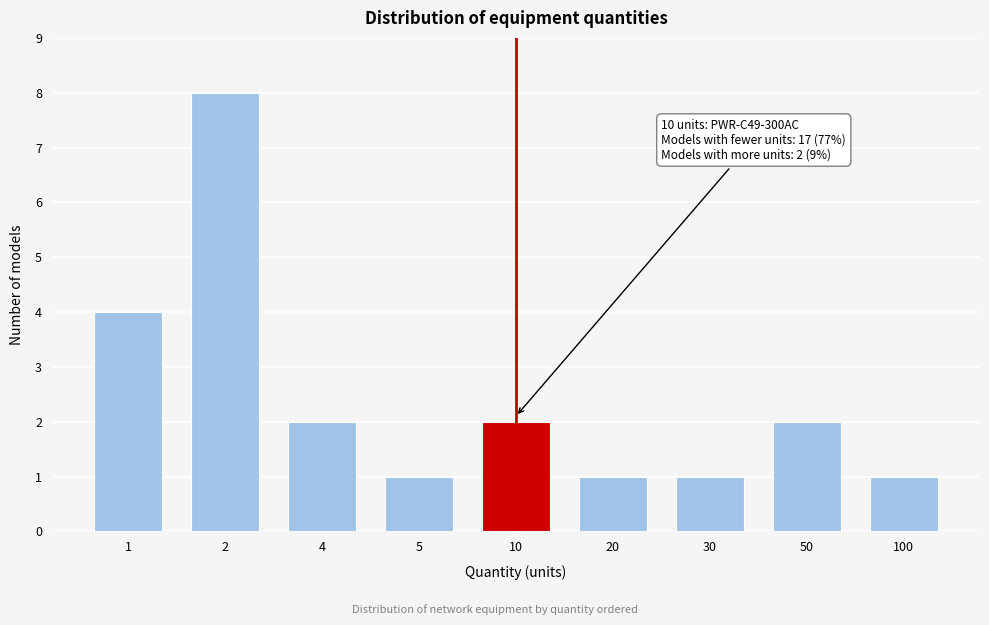

Reading left to right, what are all the values shown in this chart?

4	8	2	1	2	1	1	2	1